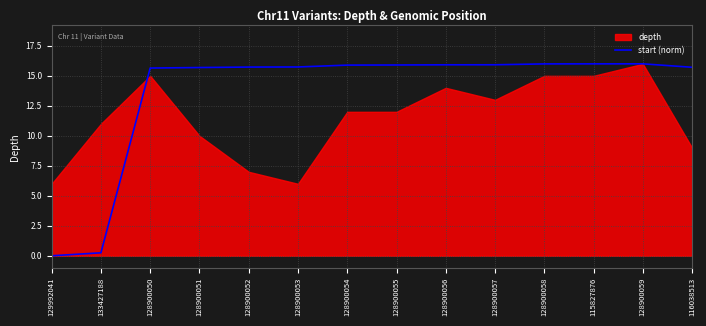

The start (norm) series shows 28.4 at 128900055. True or false?

False